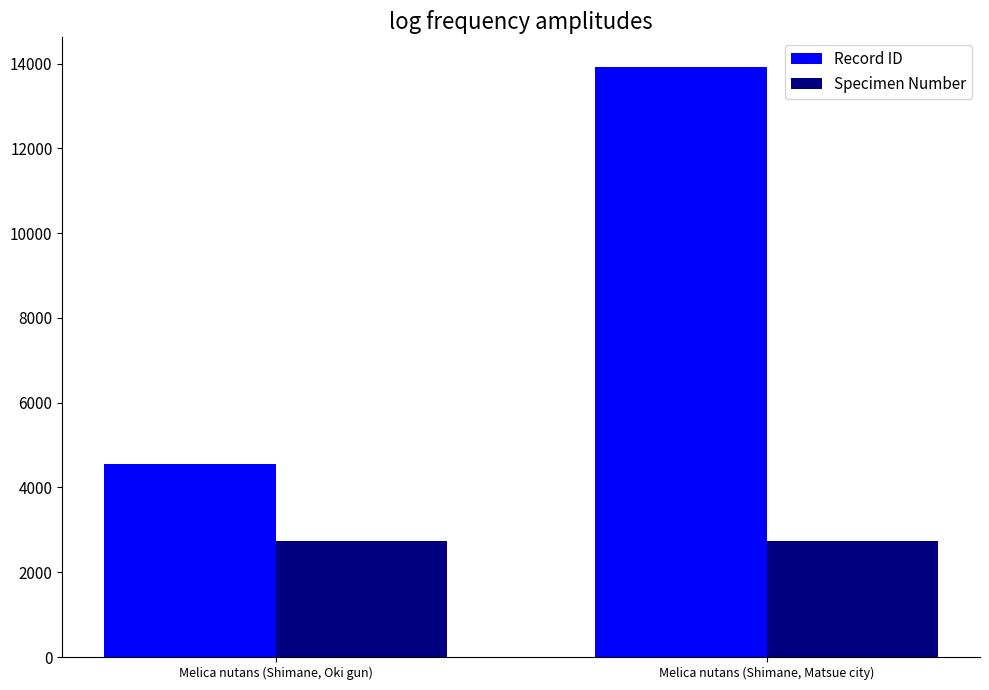

The value of Specimen Number at Melica nutans (Shimane, Matsue city) is 883. True or false?

False